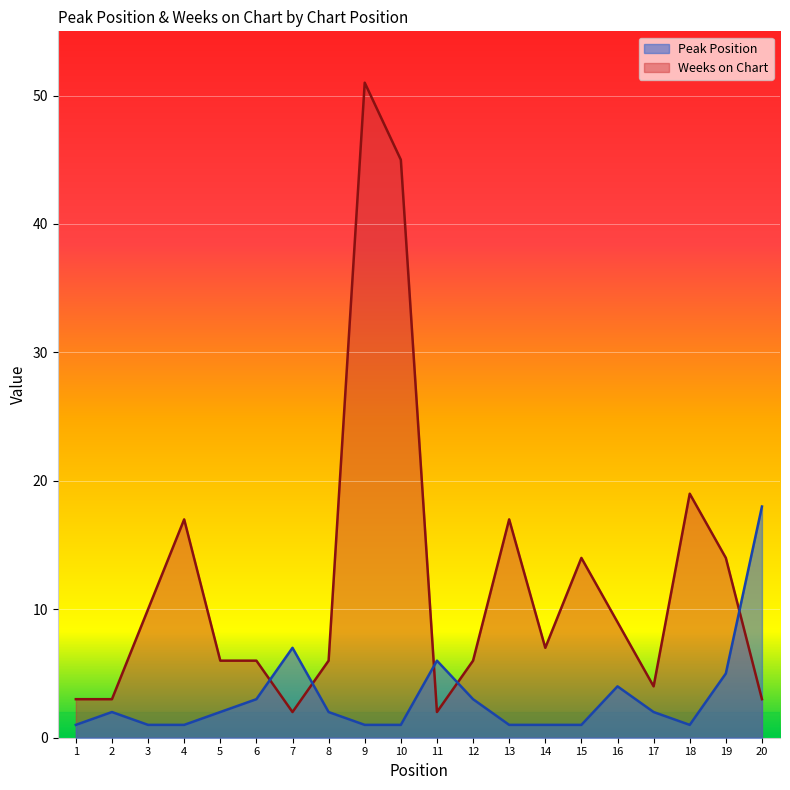

True or false: Weeks on Chart and Peak Position intersect in this chart.

True